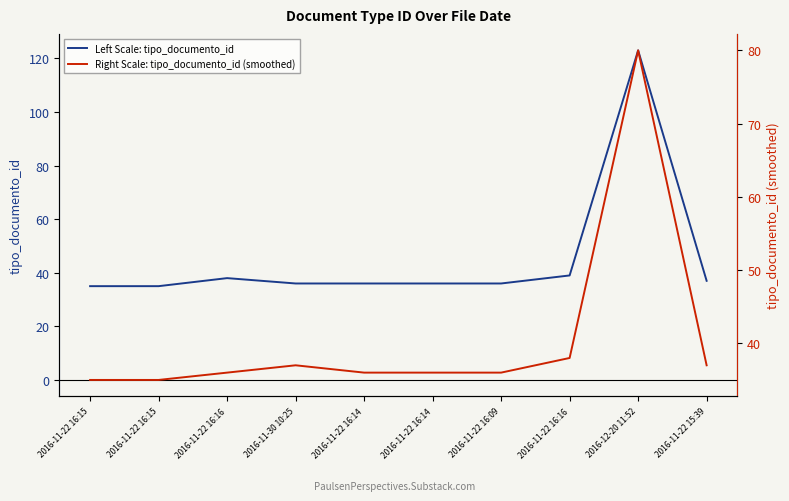

The value of Left Scale: tipo_documento_id at 2016-11-30 10:25 is 36. True or false?

True